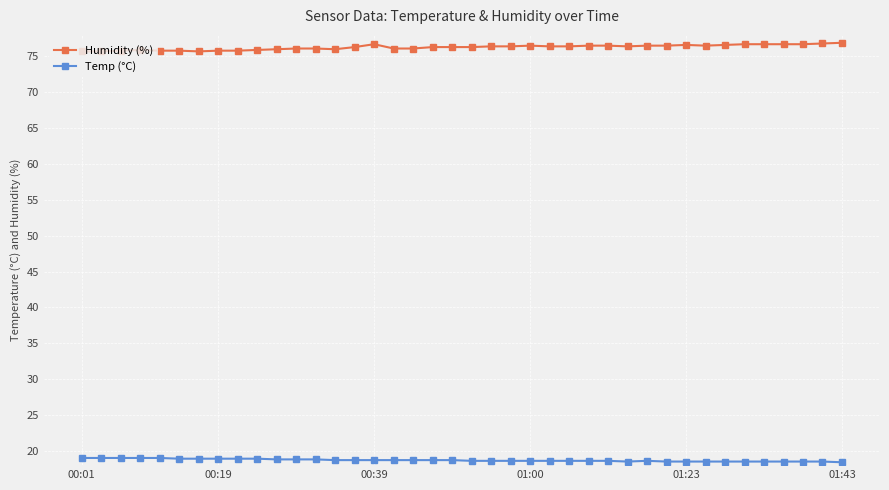

What is the value of the Humidity (%) point at the 34th from the left?

76.6